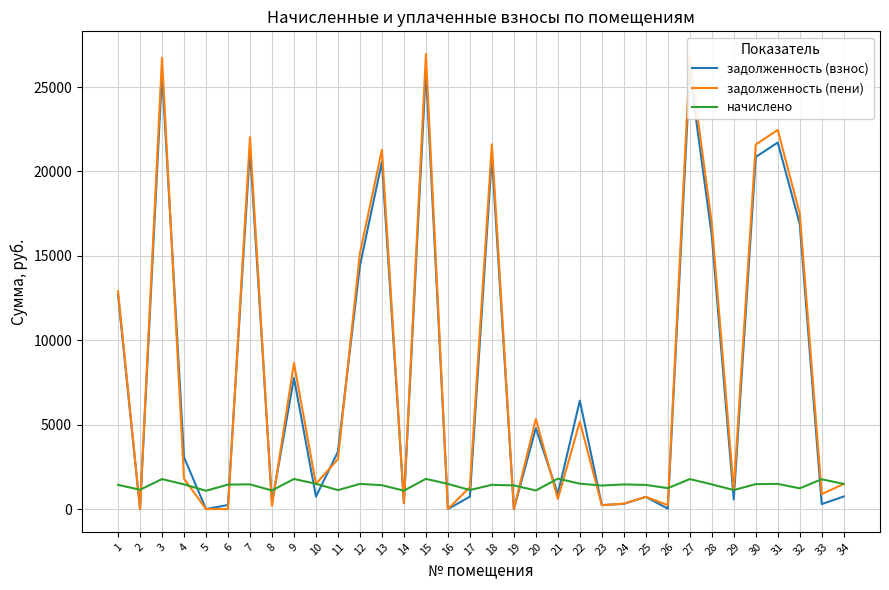

What is the difference between the maximum and minimum values in the начислено series?

717.5